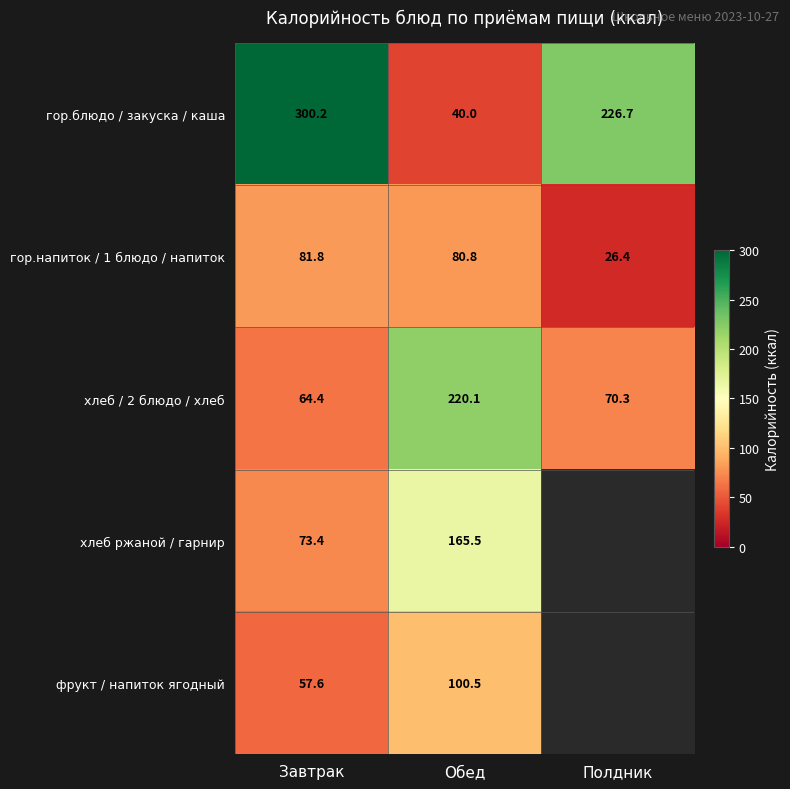

Where is гор.блюдо / закуска / каша nearest to the value 170?

Полдник